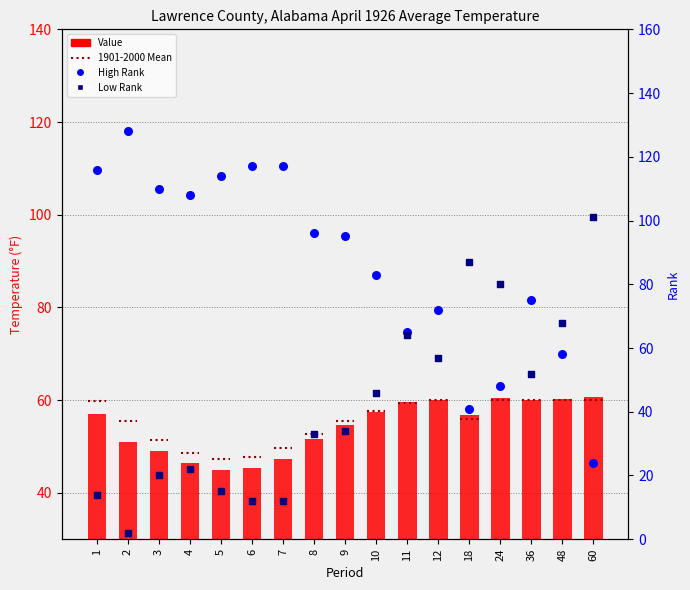

Which series reaches the maximum Y coordinate?

High Rank